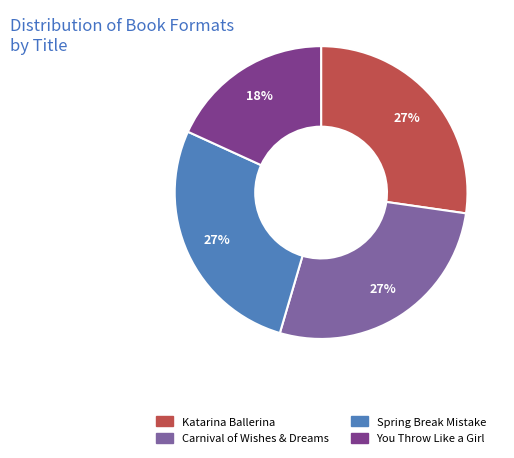

Does Katarina Ballerina account for over 50% of the chart?

No